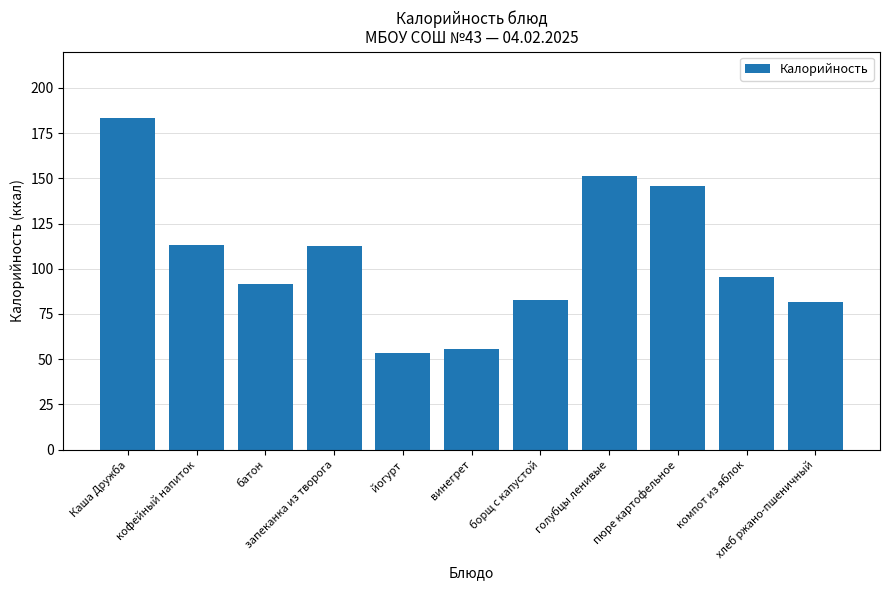

Are the bars grouped side by side (vs. stacked)?

No